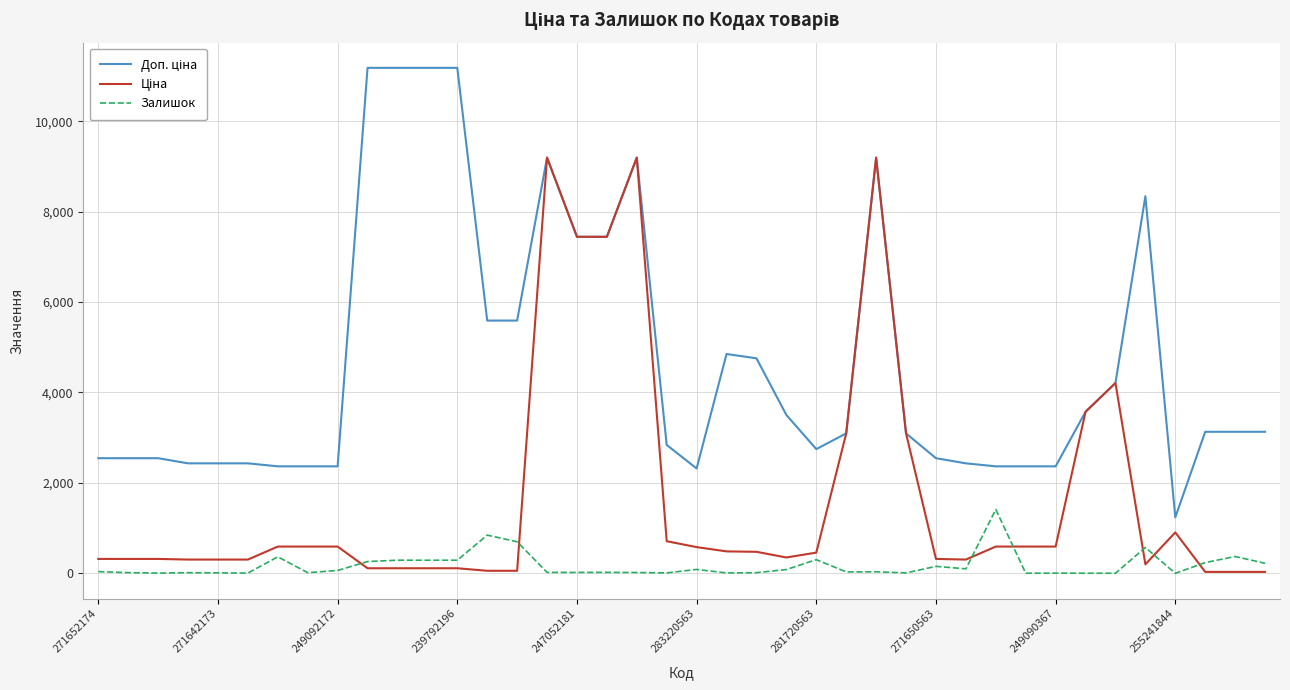

What is the maximum value shown in the chart?

11182.0